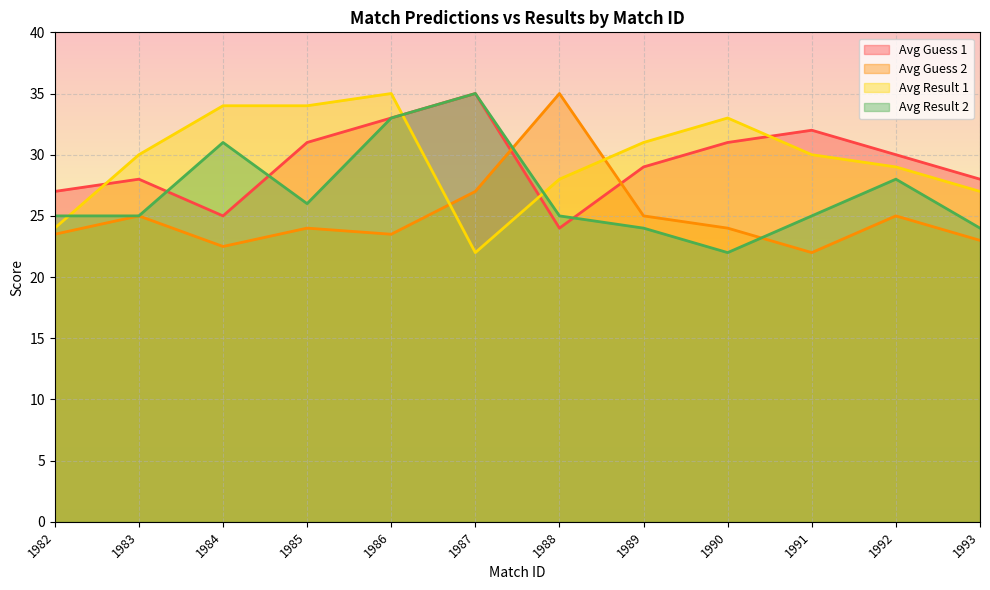

How many categories are shown in the chart?

12